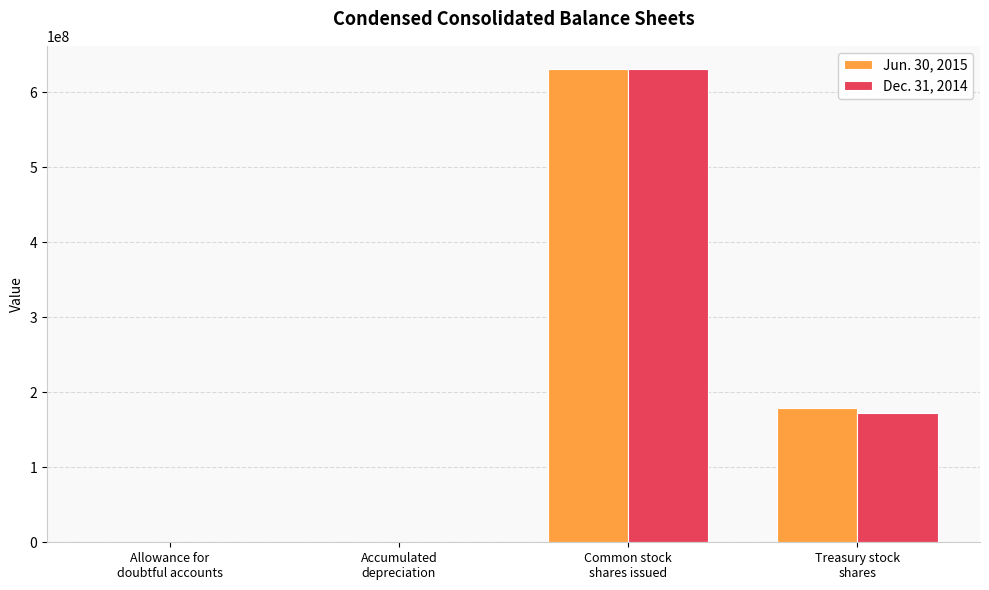

What is the maximum value shown in the chart?

630282461